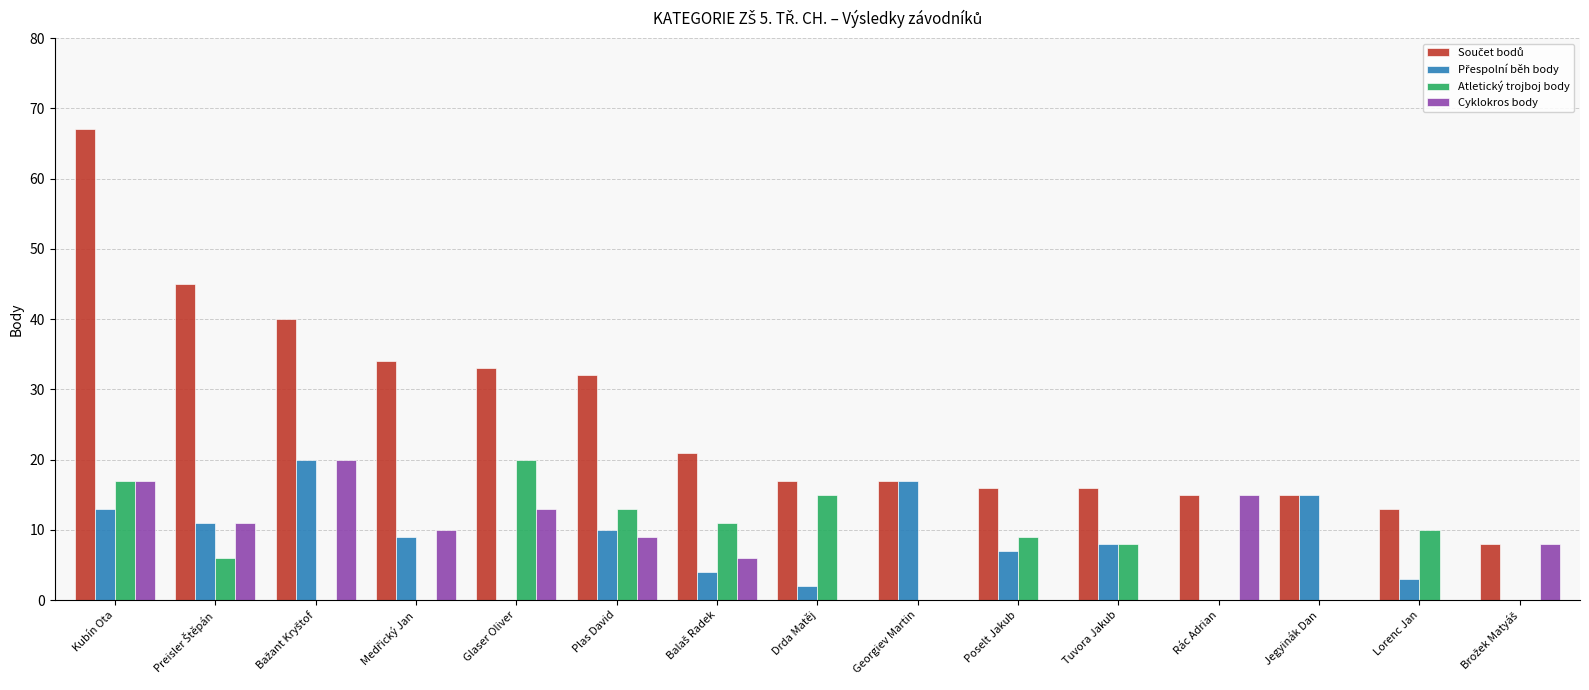

What is the difference between the Cyklokros body values at Glaser Oliver and Rác Adrian?

2